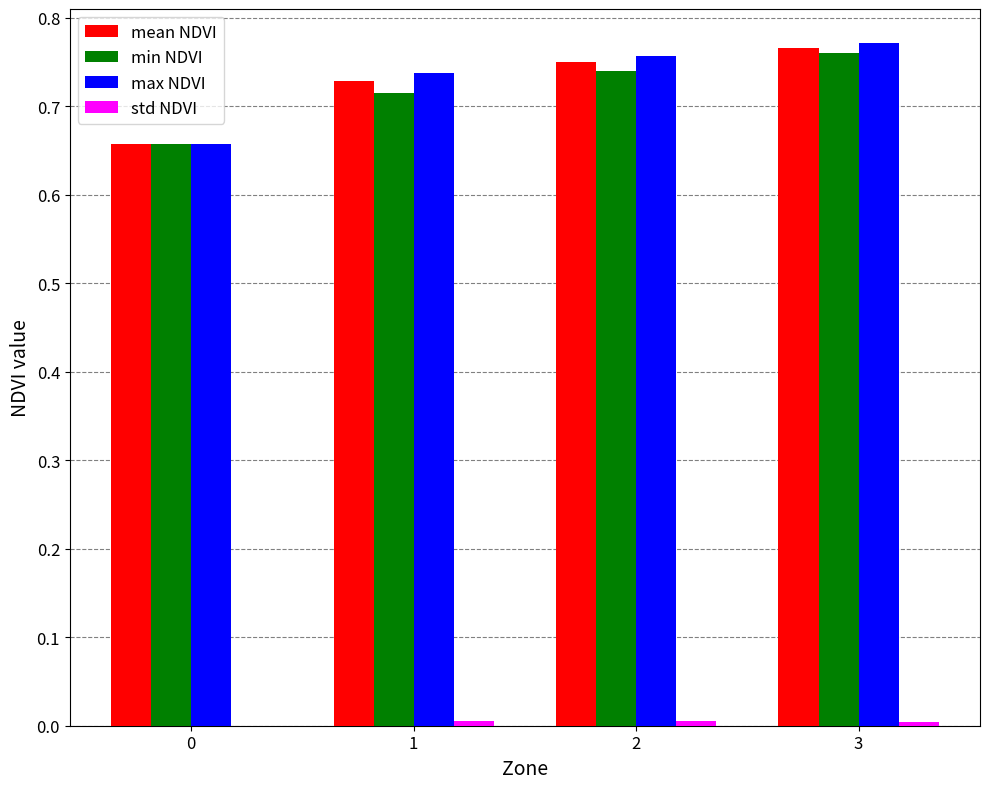

Is the value of min NDVI at 0 greater than the value of max NDVI at 2?

No